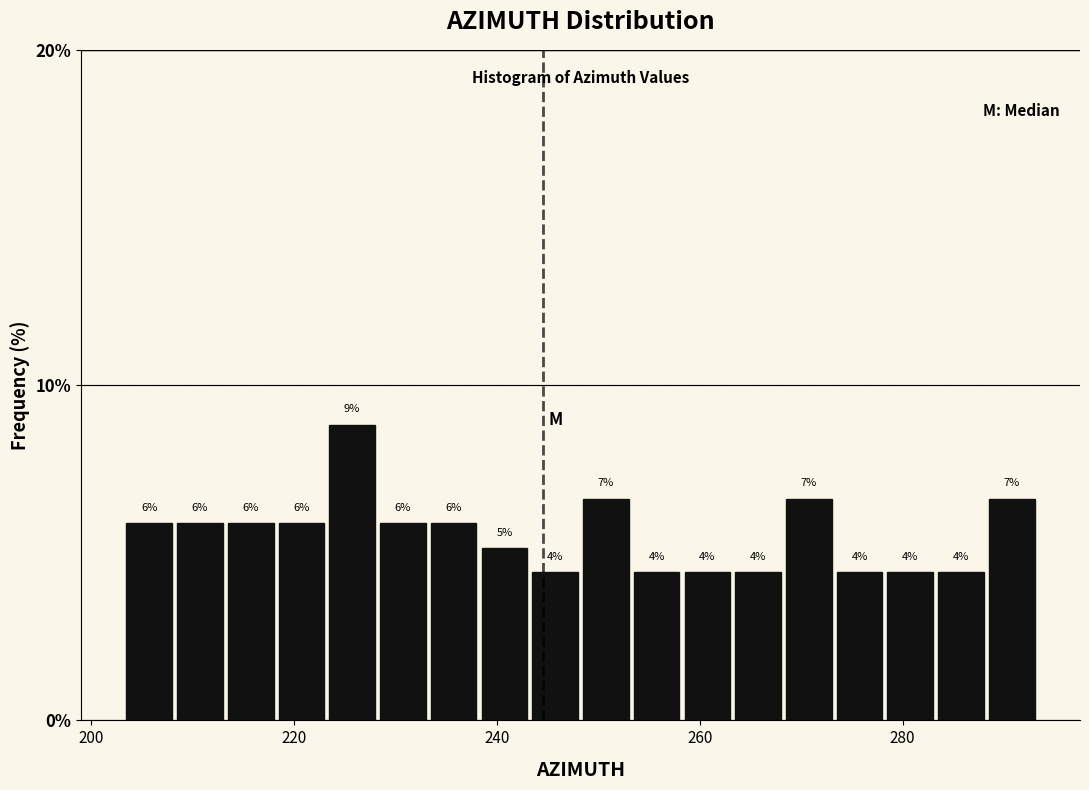

Read against the x-axis, roughly where is the centre of the tallest bar?

226